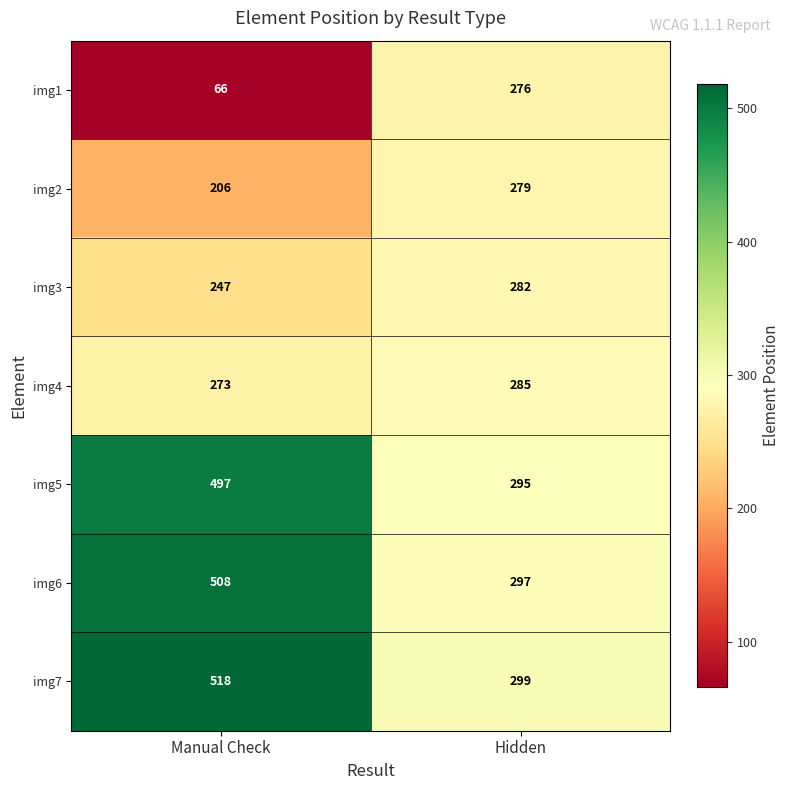

Which series has the largest total across all categories?

img7